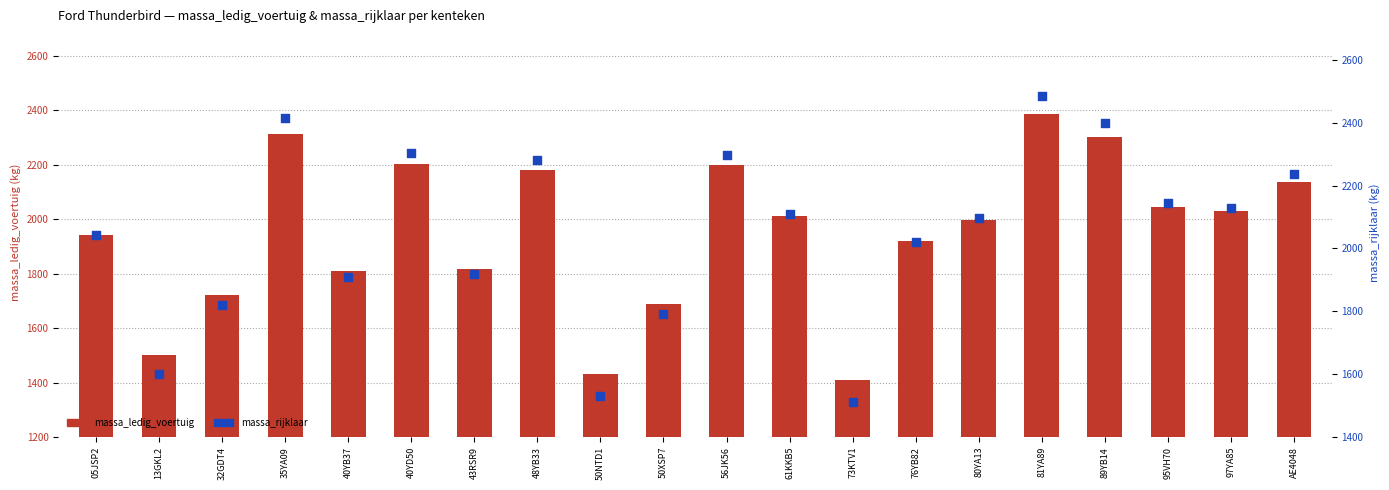

At how many categories does at least one series exceed 1980?

13